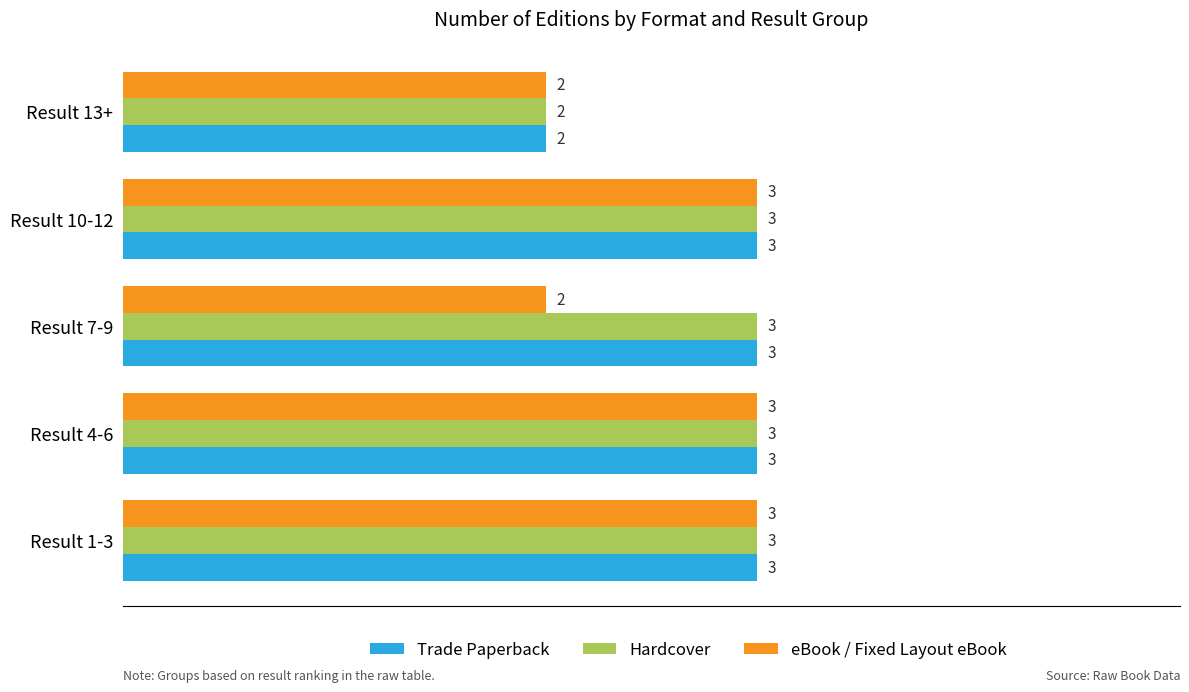

The value of Hardcover at Result 4-6 is 3. True or false?

True